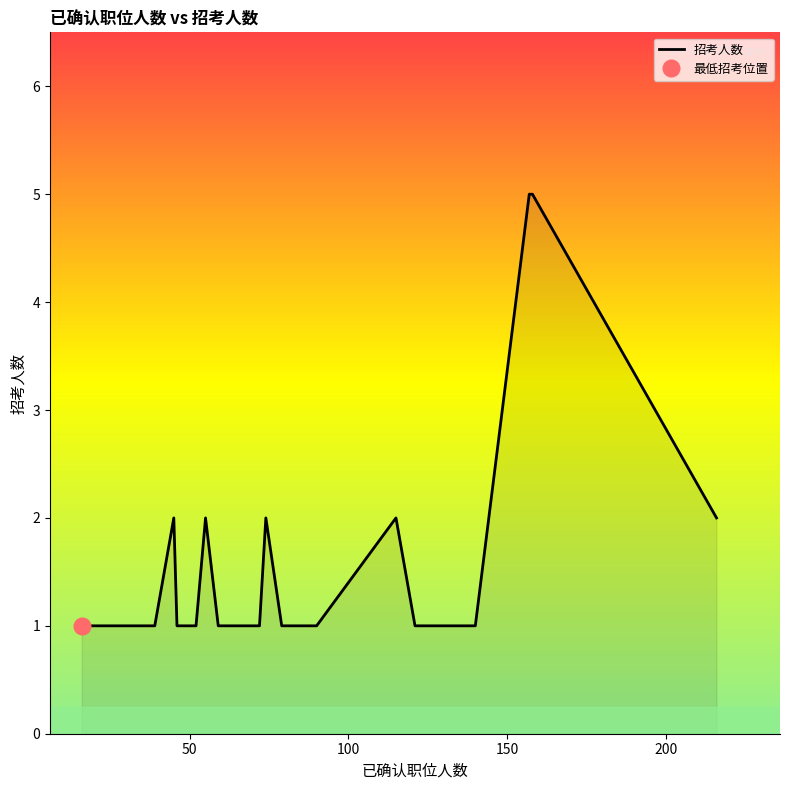

True or false: the data has more than 2 interior local peaks.

True